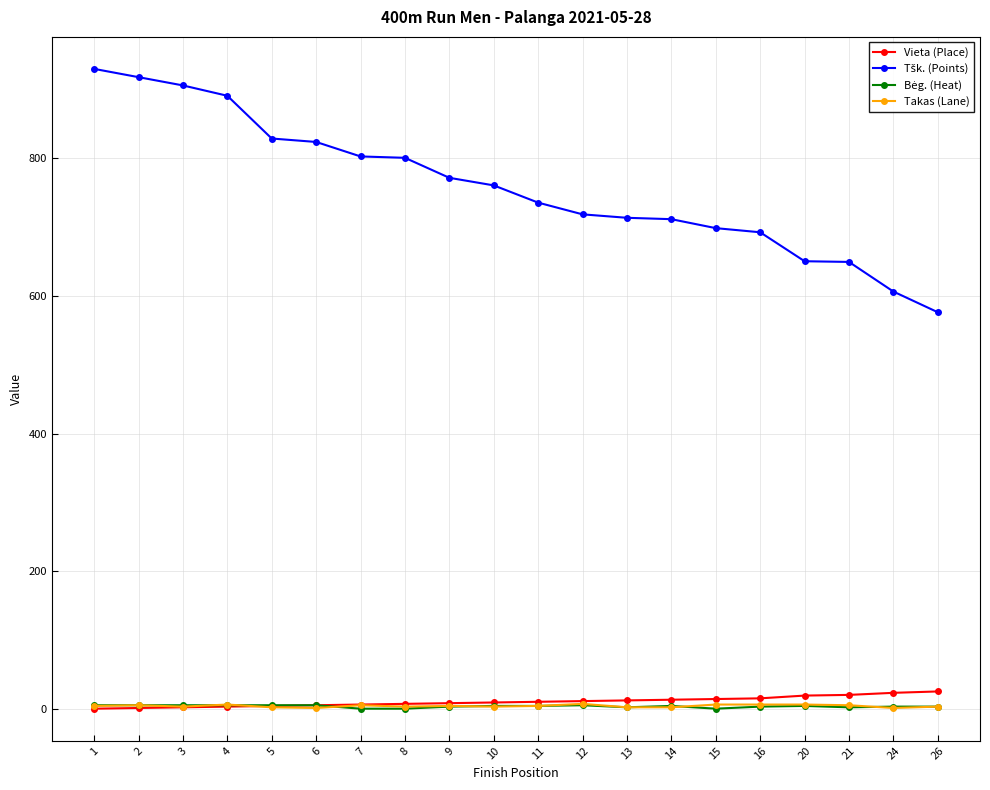

What is the greatest value displayed?

929